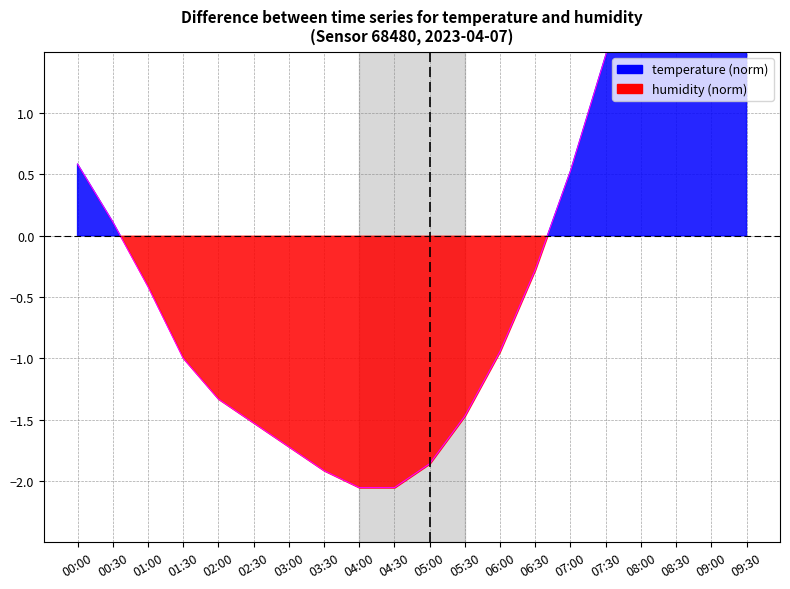

Which label corresponds to the largest value in the chart?

09:30